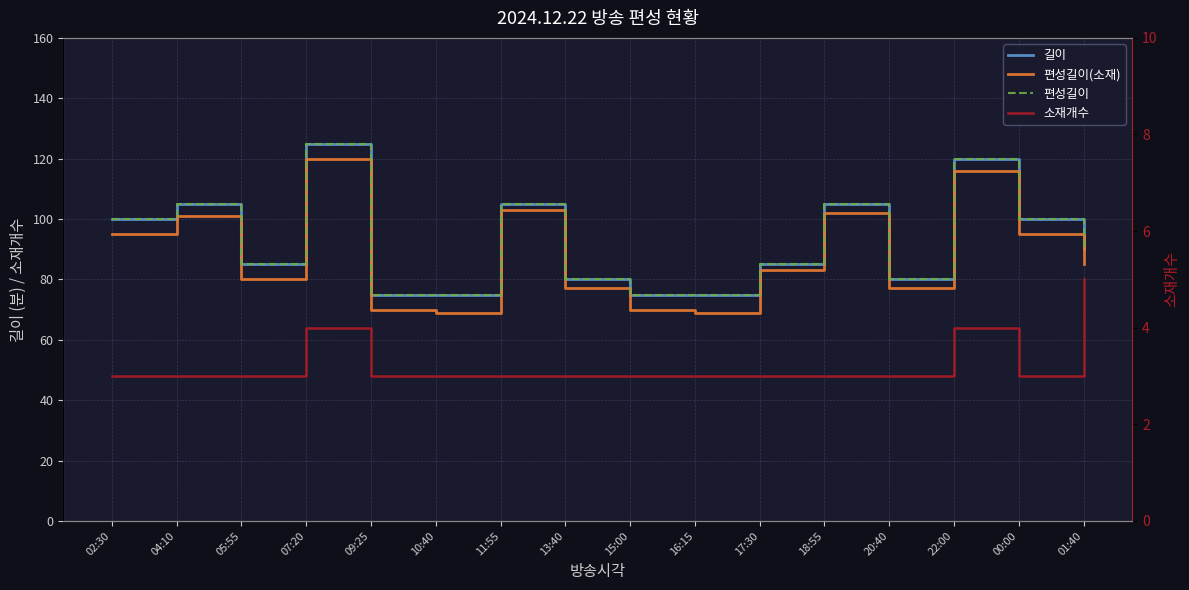

At 15:00, list the series in order from largest to smallest.

길이, 편성길이, 편성길이(소재), 소재개수